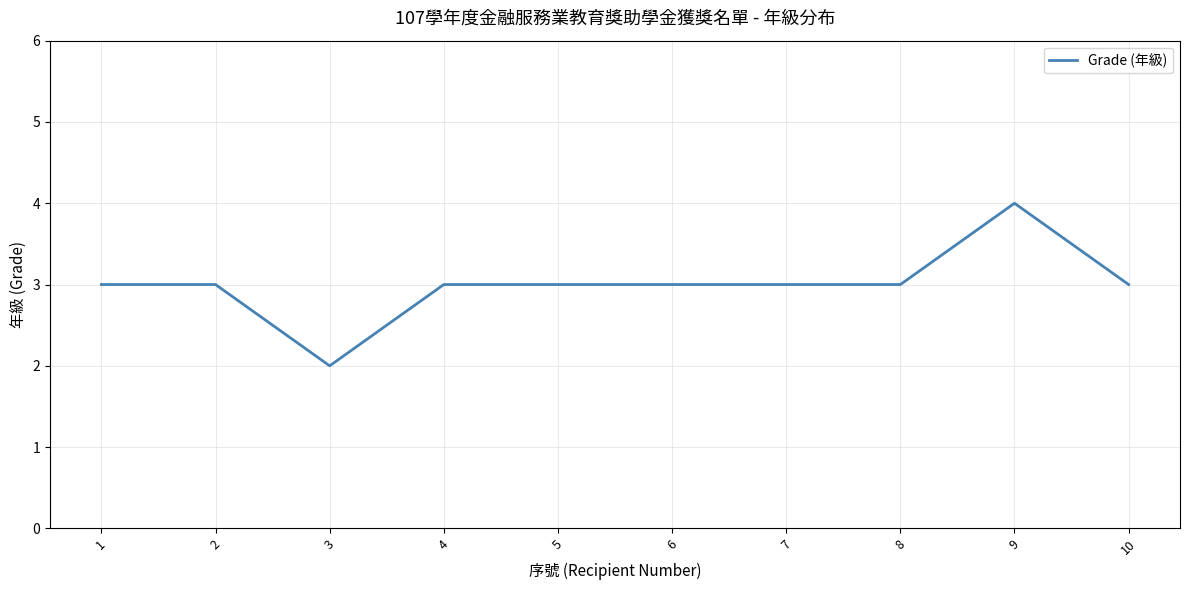

How many series are shown in this chart?

1